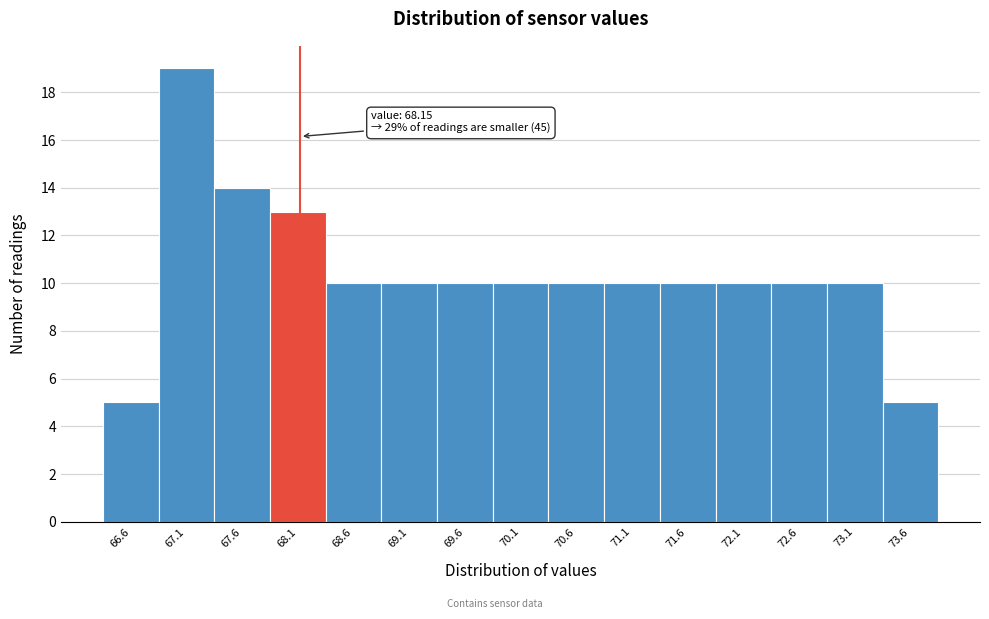

Which range on the x-axis has the tallest bar?

66.88 to 67.38